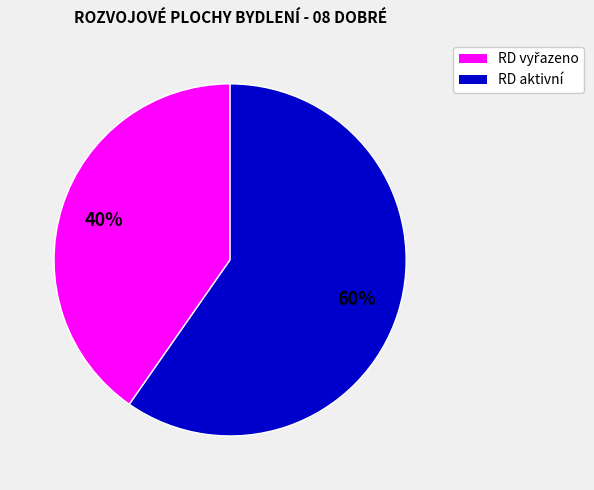

Is there a majority slice in this chart?

Yes